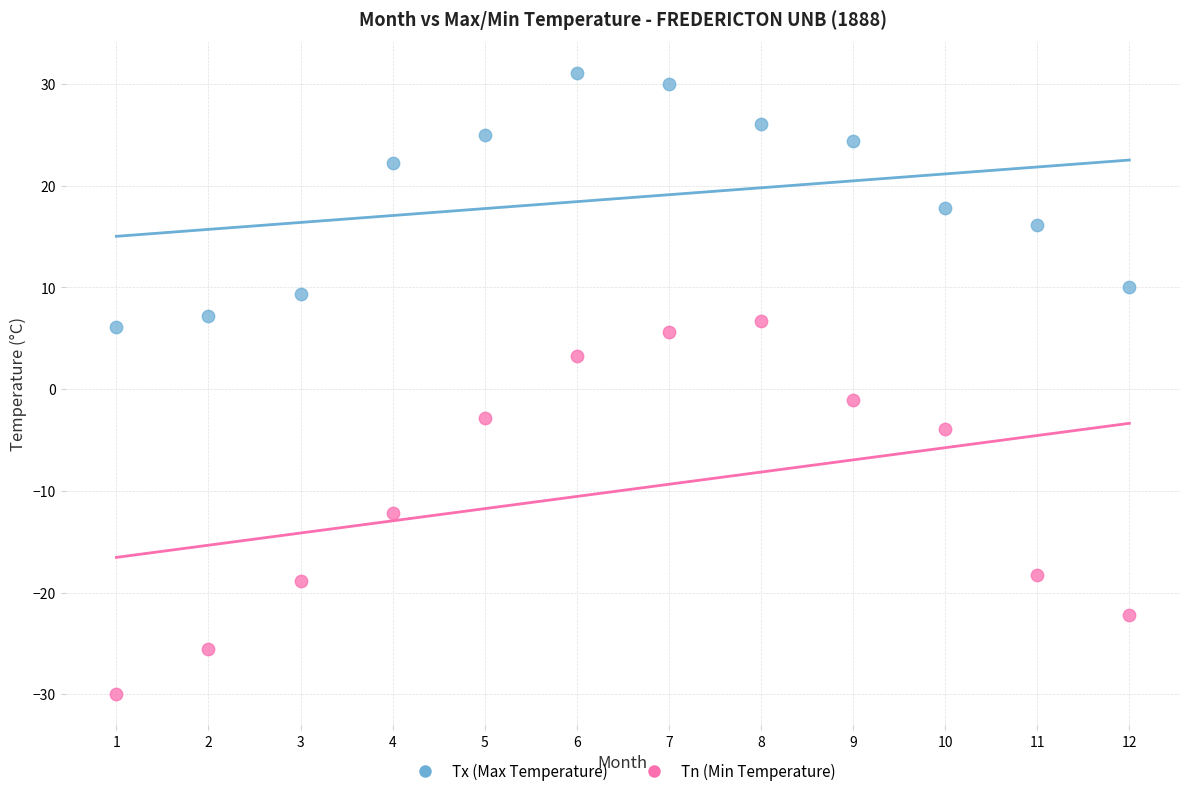

Across all data points, what is the range of X values (max minus min)?

11.0